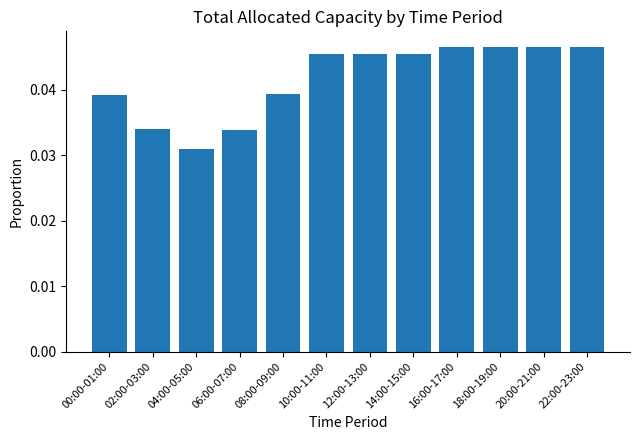

The value at 00:00-01:00 is 0.1. True or false?

False